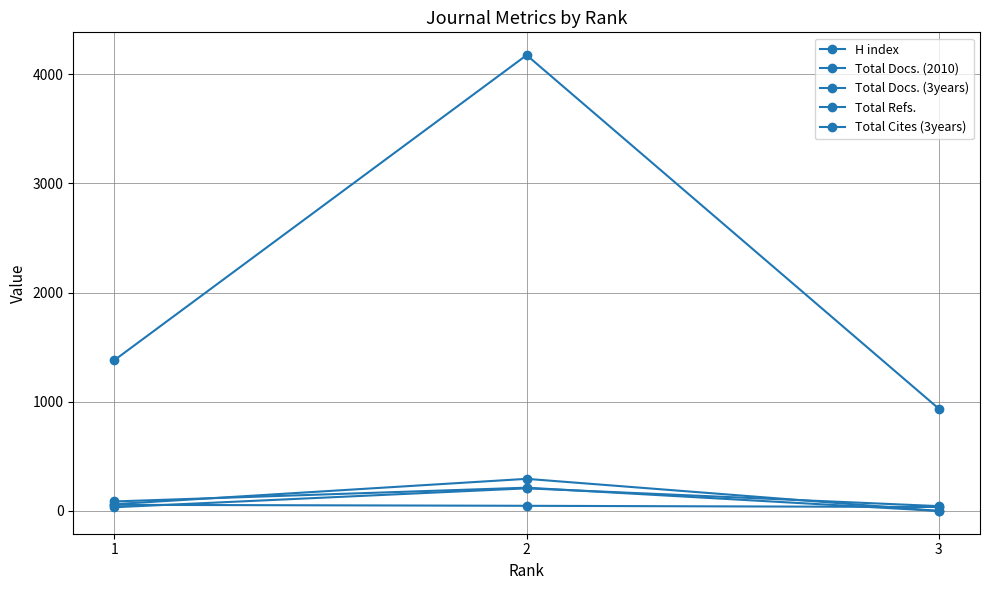

What is the total value across all series at 2?

4937